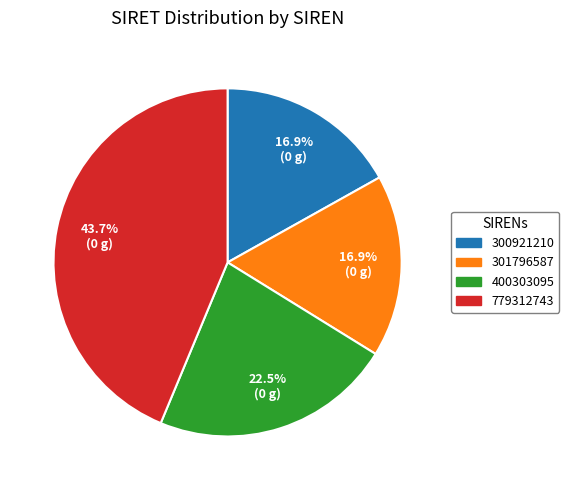

Does 301796587 represent more than half of the total?

No